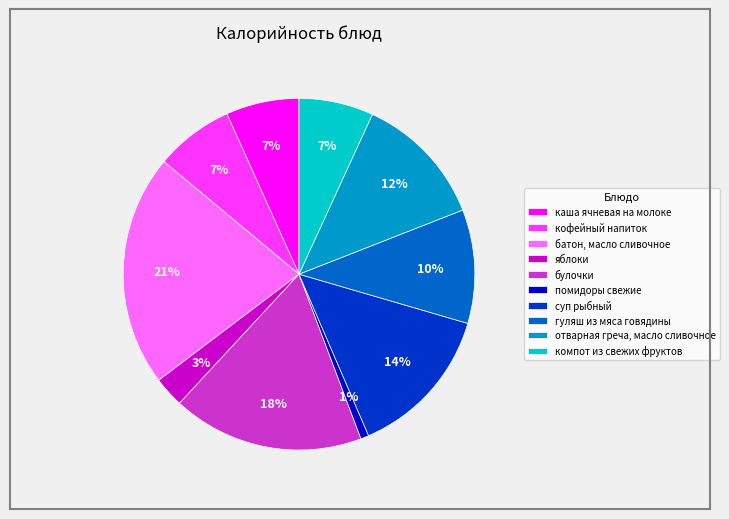

Between гуляш из мяса говядины and каша ячневая на молоке, which is larger?

гуляш из мяса говядины